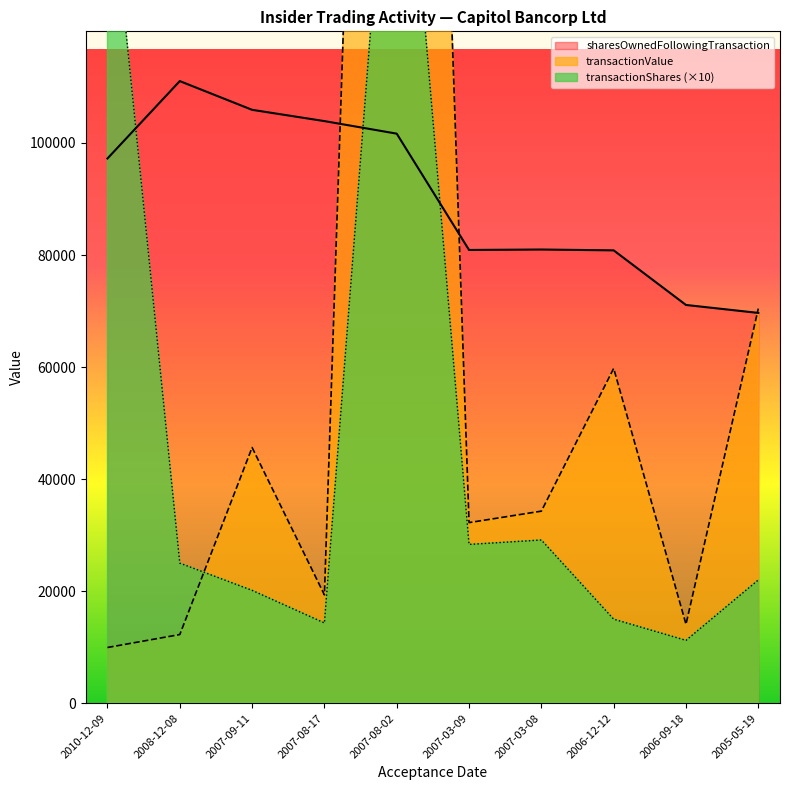

Between 2007-08-02 and 2007-03-09, which series saw the biggest shift?

transactionValue